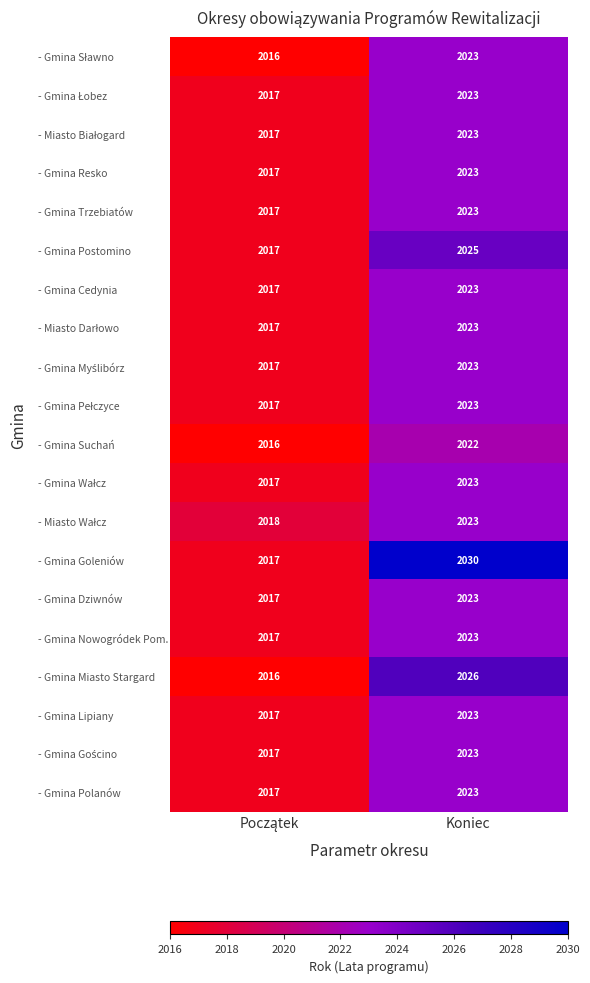

Which series has the largest total across all categories?

- Gmina Goleniów